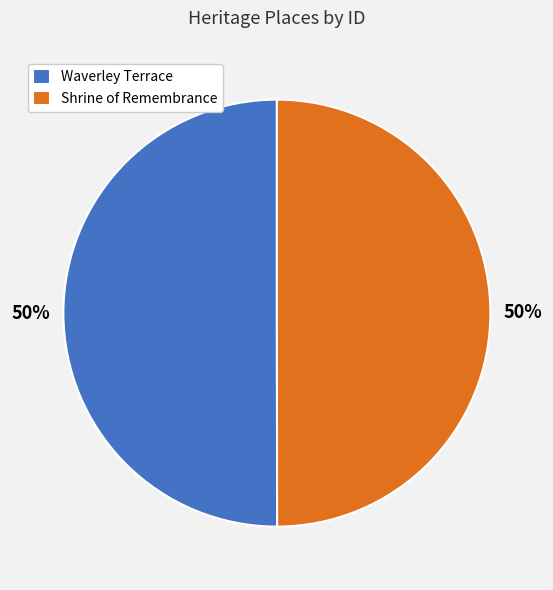

To the nearest percent, what is the combined percentage of Waverley Terrace and Shrine of Remembrance?

100%